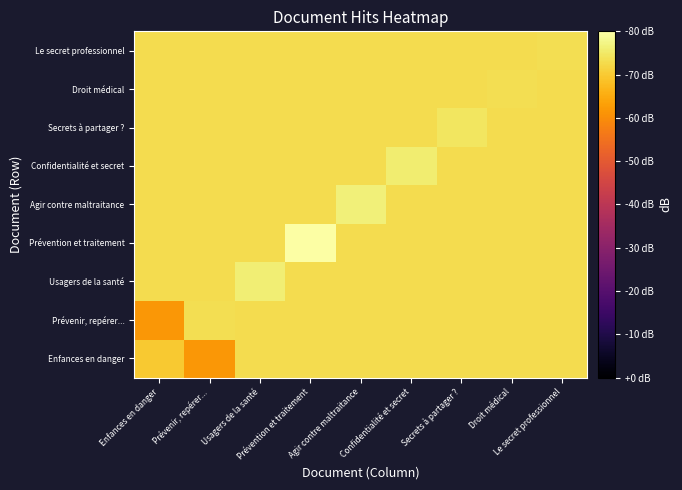

What is the smallest value displayed?

-18.2